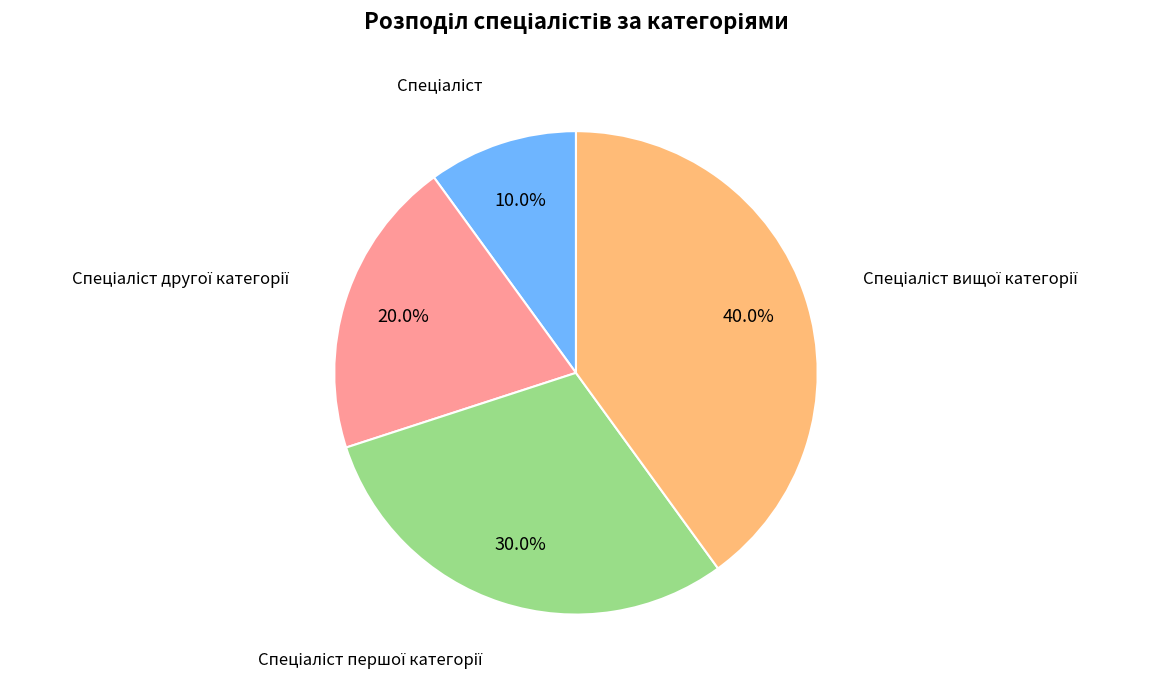

Does any single category account for the majority?

No